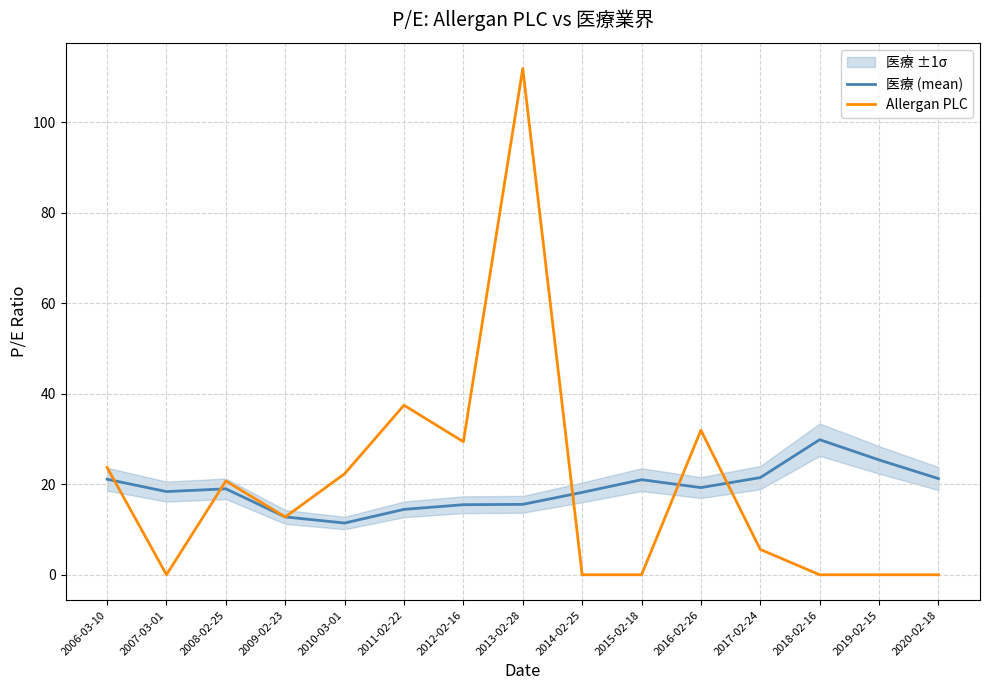

At which category is the sum across all series the highest?

2013-02-28